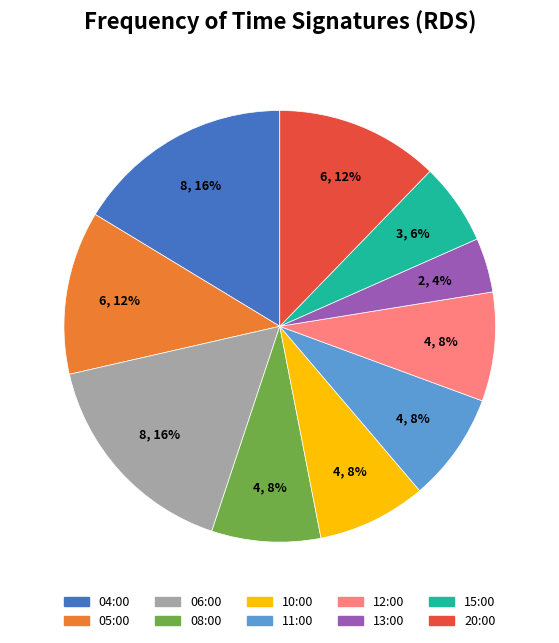

To the nearest percent, what is the average slice percentage?

10%